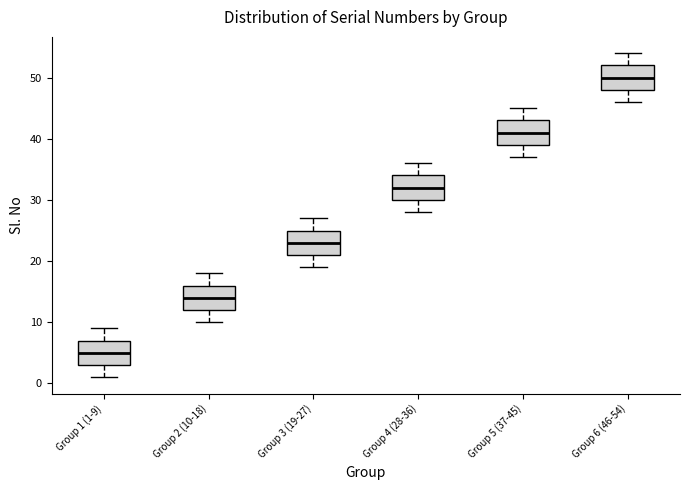

Where does the lower whisker of the box for Group 4 (28-36) end on the y-axis? The values are not printed on the chart, so give them approximately, as read against the axis.

28